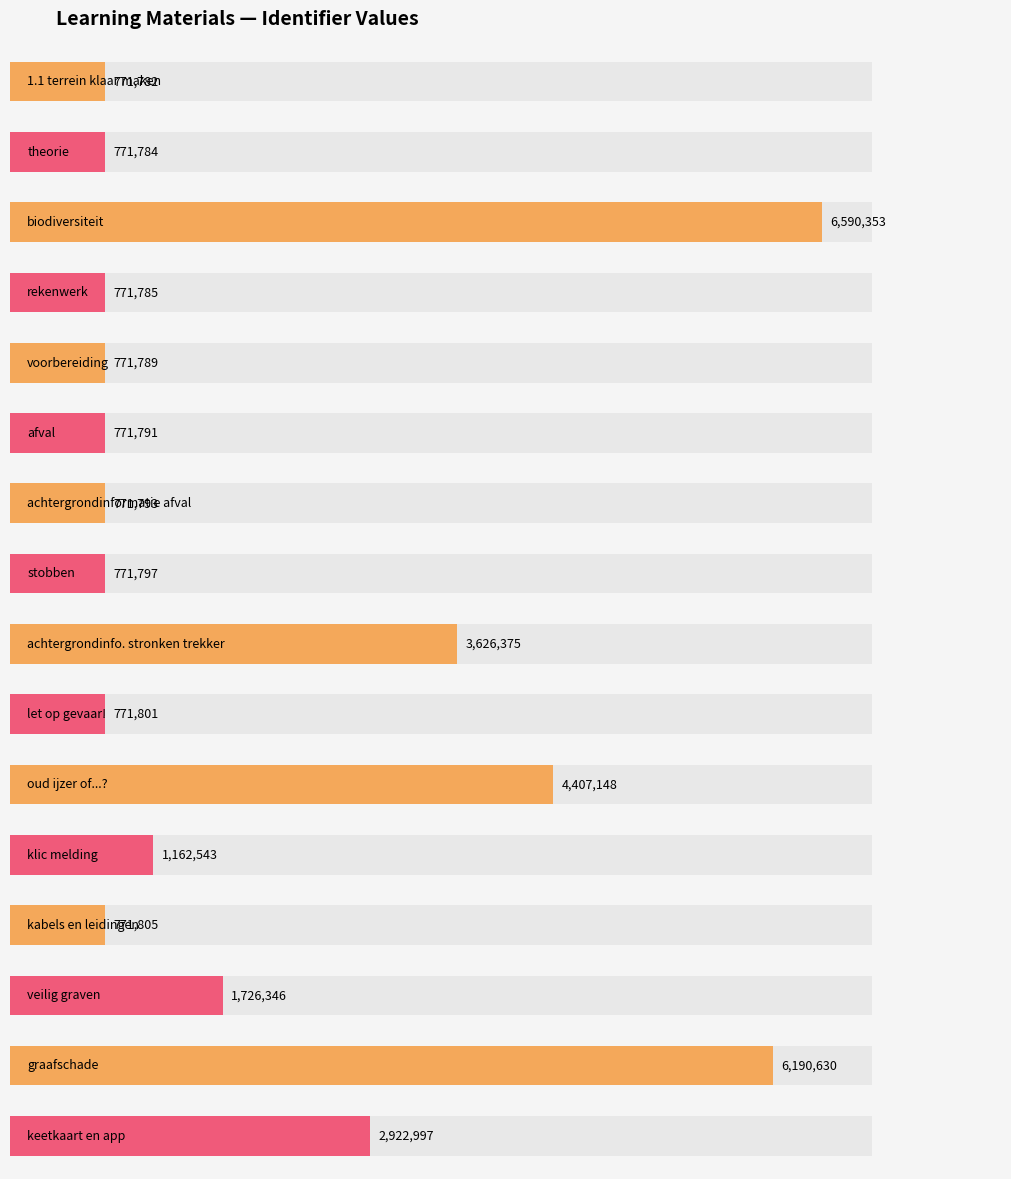

The value at 1.1 terrein klaar maken is 1249561. True or false?

False